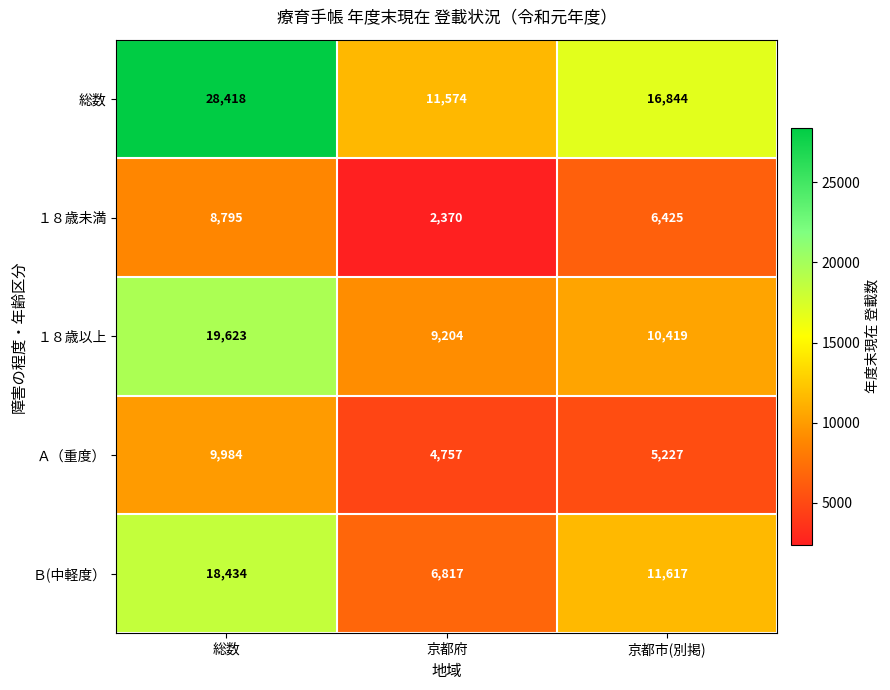

What is the smallest value displayed?

2370